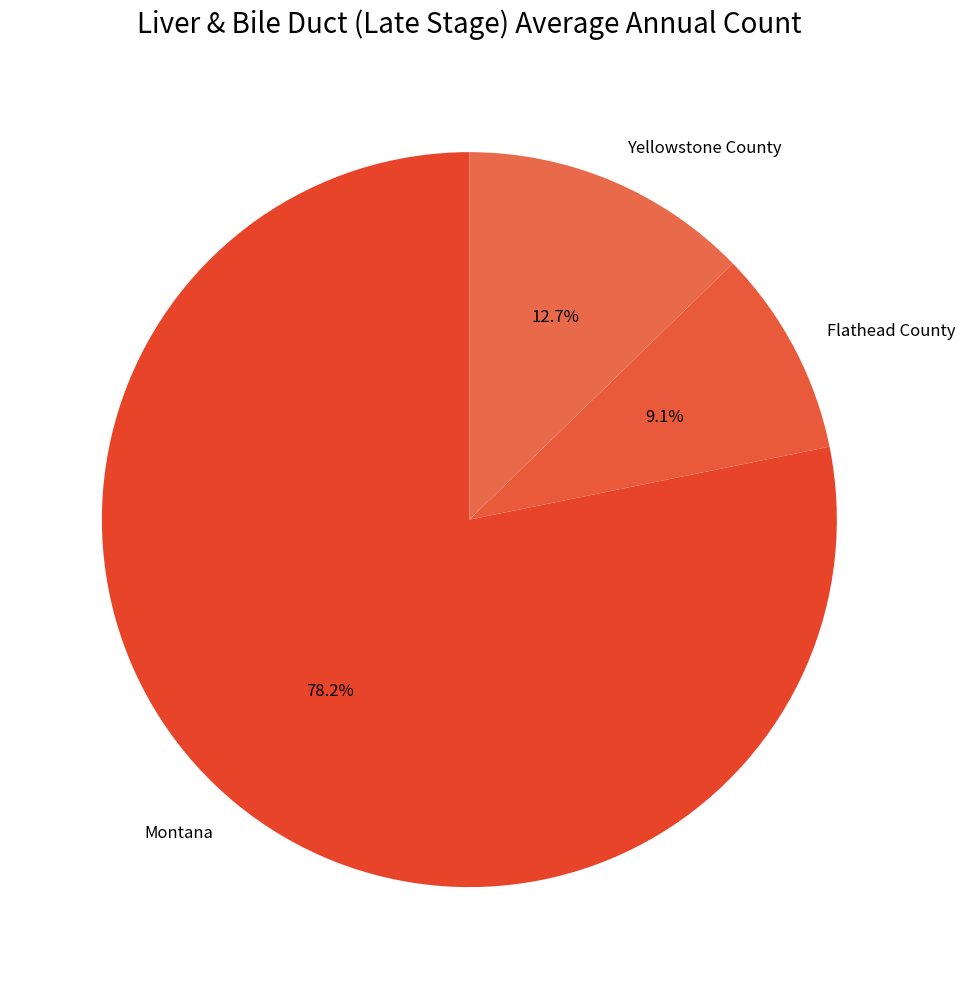

To the nearest percent, what is the combined percentage of Montana and Yellowstone County?

91%